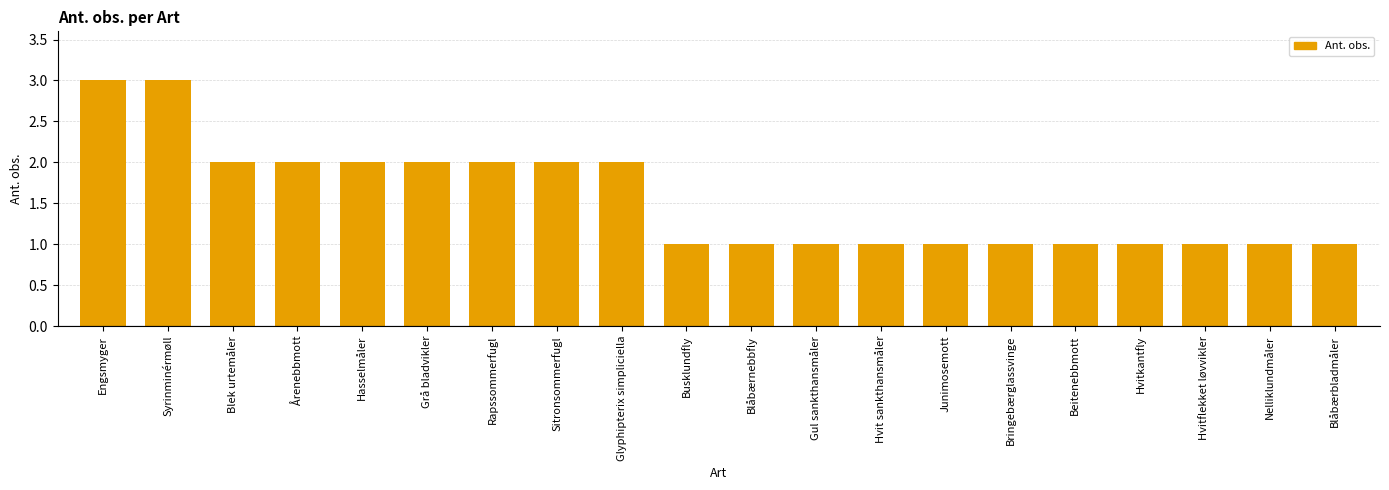

What is the value of the 7th bar from the left?

2